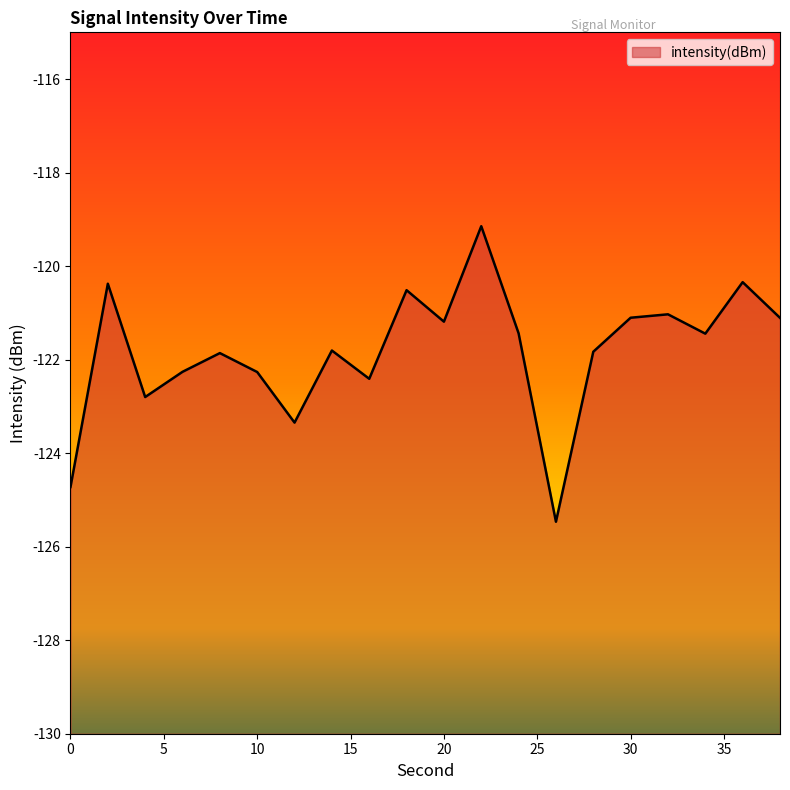

Is it true that the value at 12 is -123.3?

True